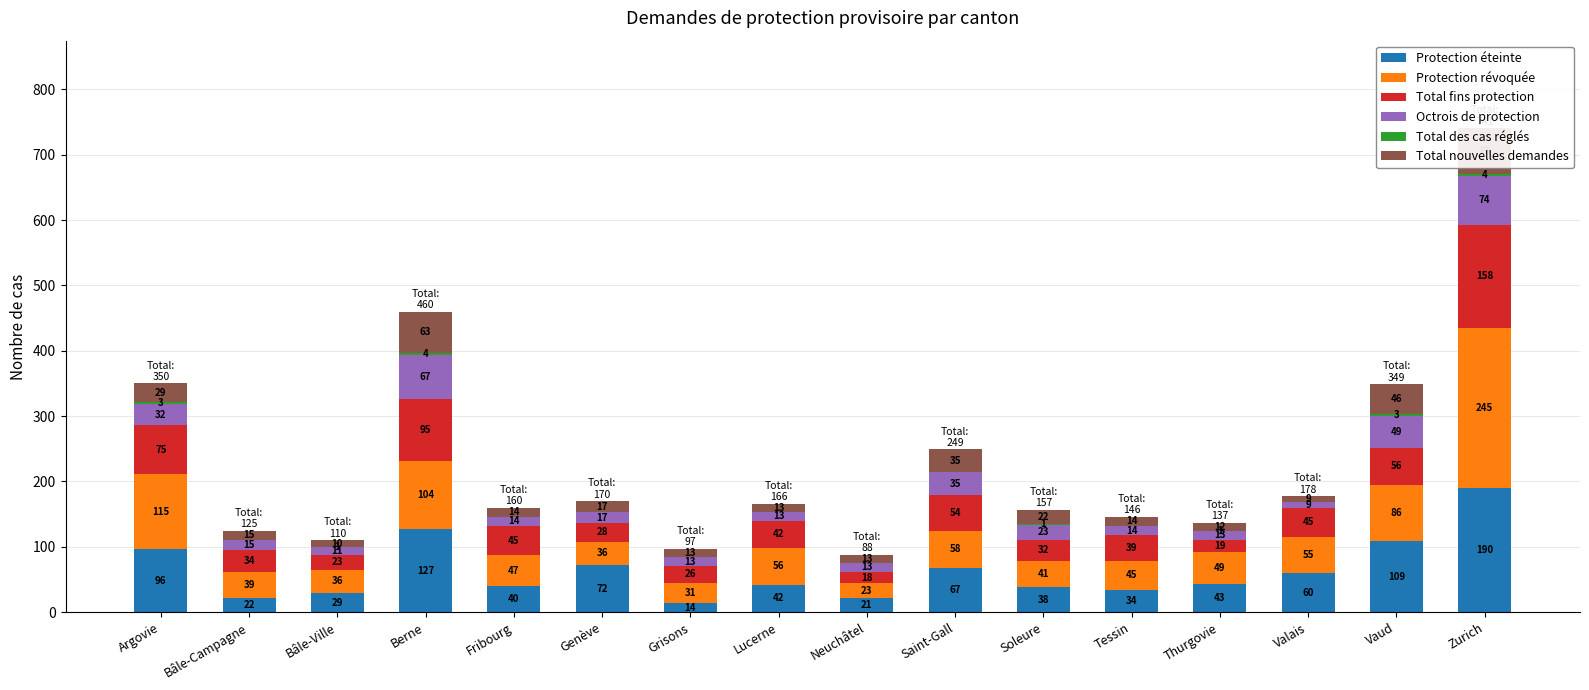

At how many categories does at least one series exceed 236?

1